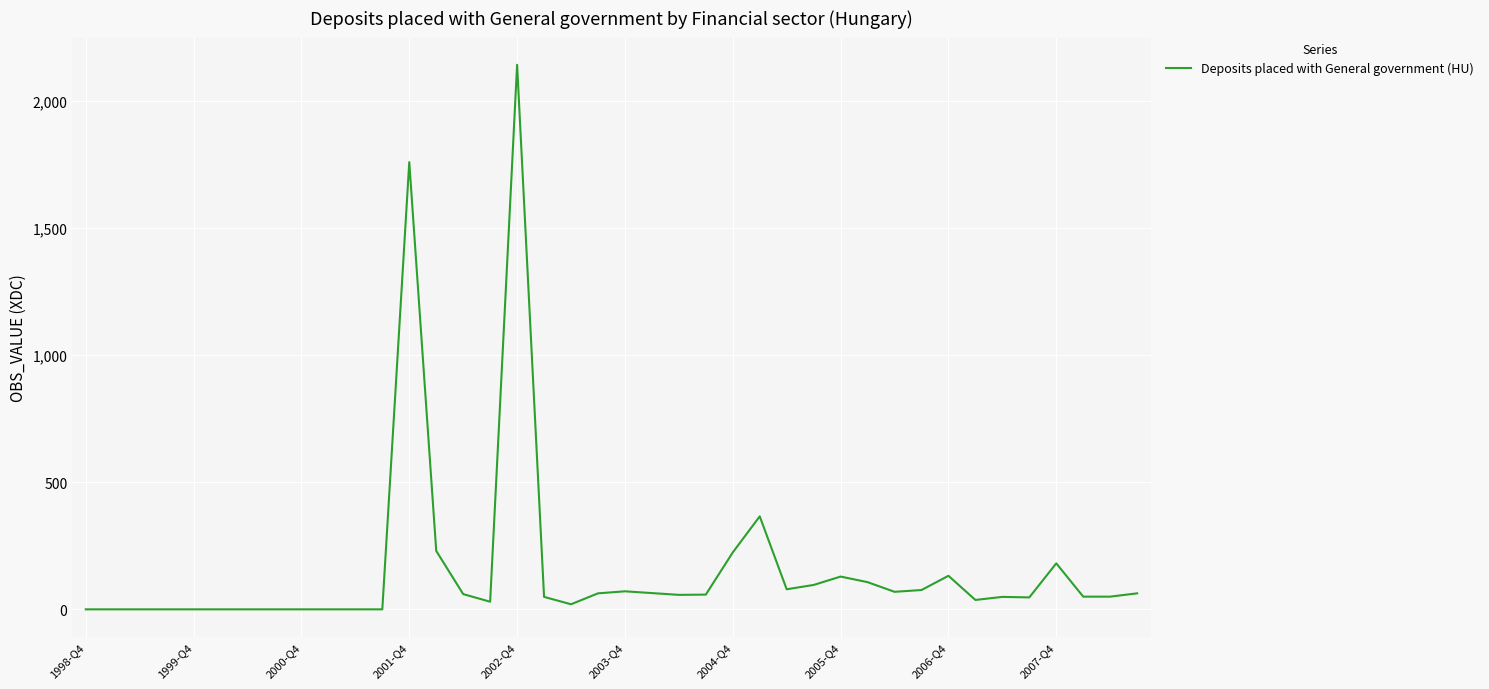

What is the difference between the maximum and minimum values?

2143